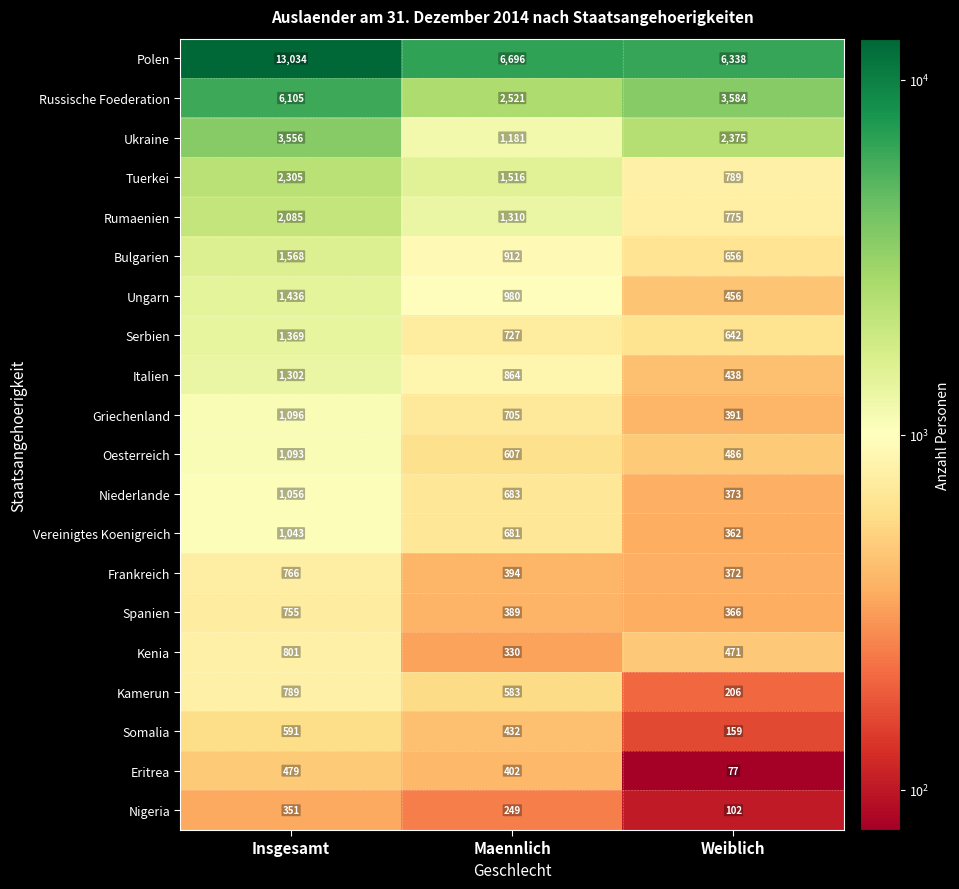

What is the approximate value of Griechenland at Insgesamt, to the nearest 100?

1100